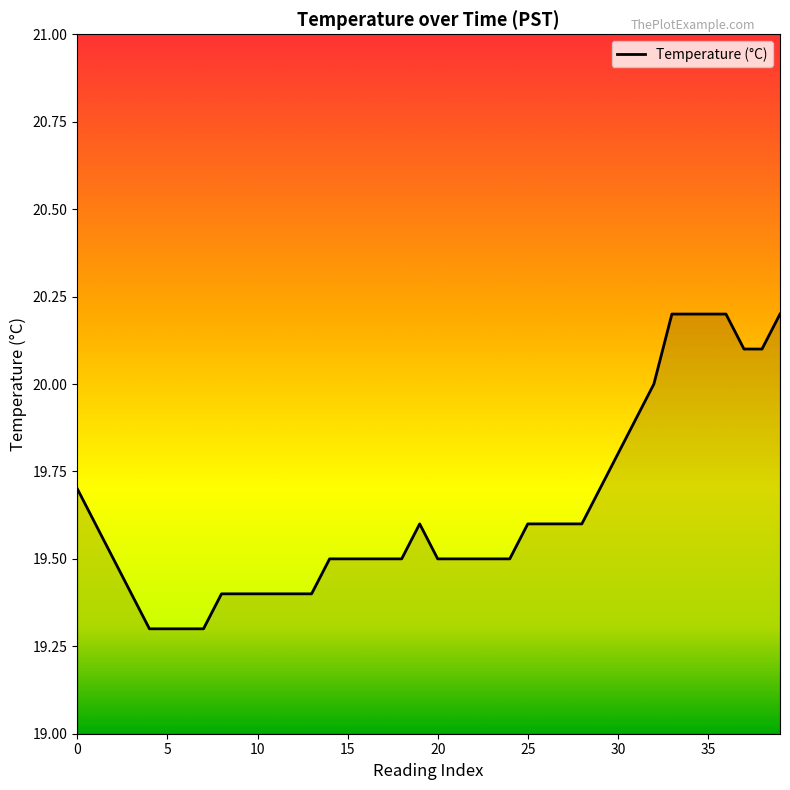

Reading left to right, what are all the values shown in this chart?

19.7	19.6	19.5	19.4	19.3	19.3	19.3	19.3	19.4	19.4	19.4	19.4	19.4	19.4	19.5	19.5	19.5	19.5	19.5	19.6	19.5	19.5	19.5	19.5	19.5	19.6	19.6	19.6	19.6	19.7	19.8	19.9	20.0	20.2	20.2	20.2	20.2	20.1	20.1	20.2